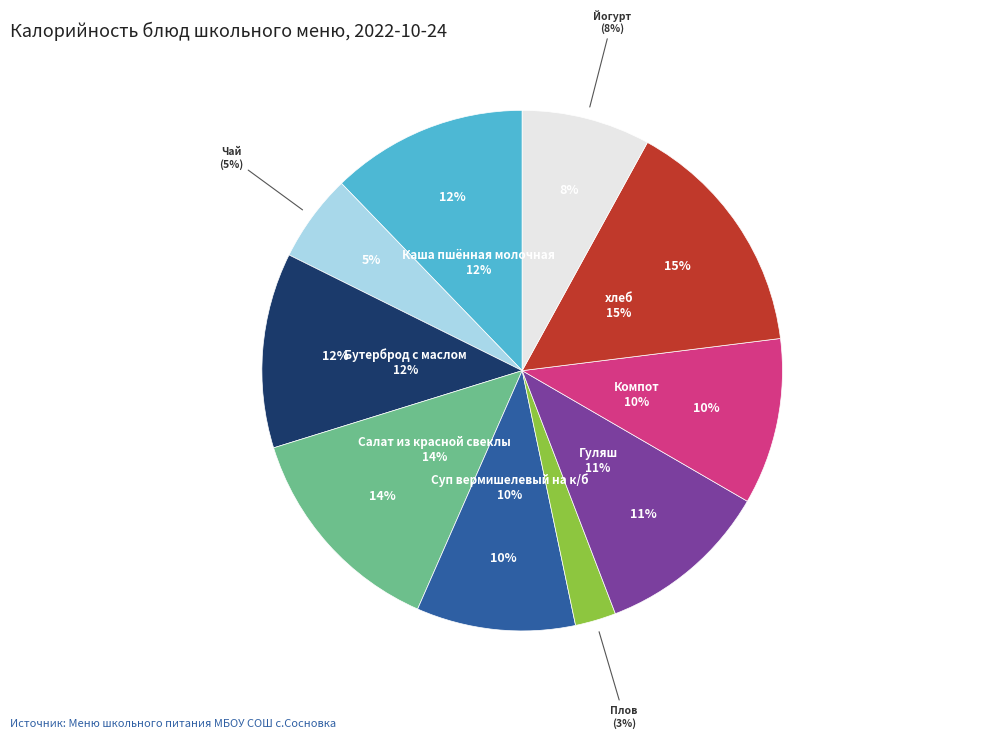

What is the ratio of the value at Суп вермишелевый на к/б to the value at хлеб?

0.7